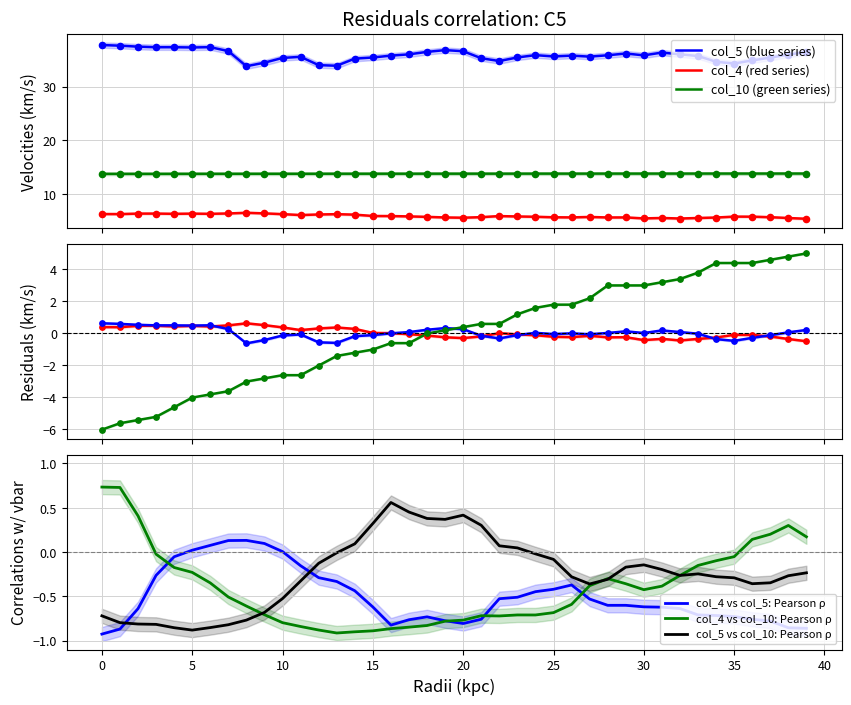

At how many categories does at least one series exceed 25?

40